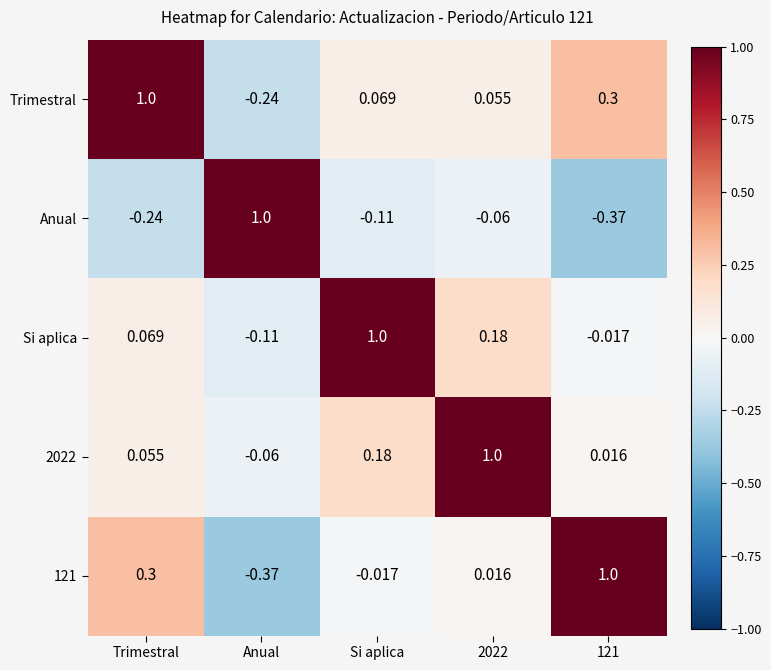

At which category is the sum across all series the highest?

2022